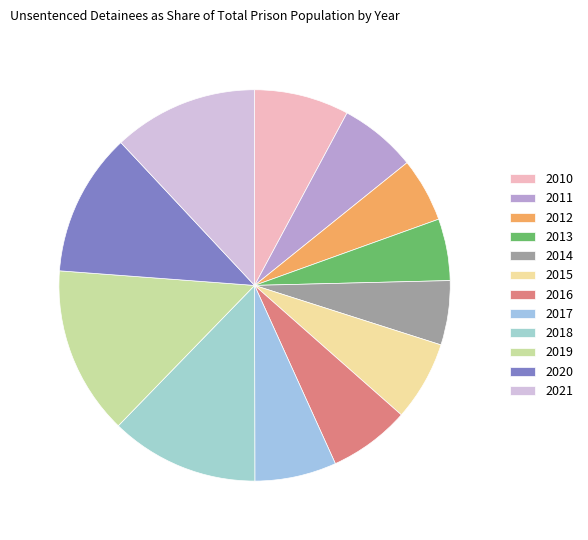

Which category has the smallest portion of the pie?

2013